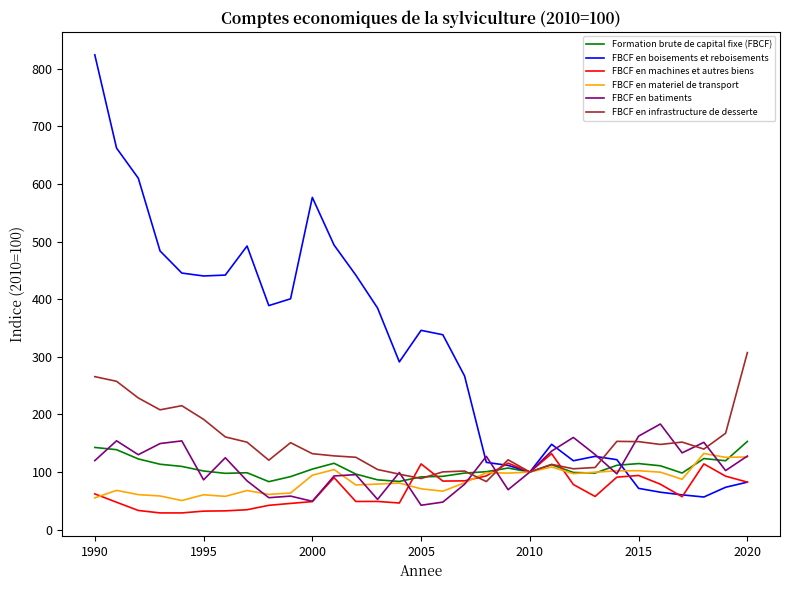

Which series has the largest total across all categories?

FBCF en boisements et reboisements